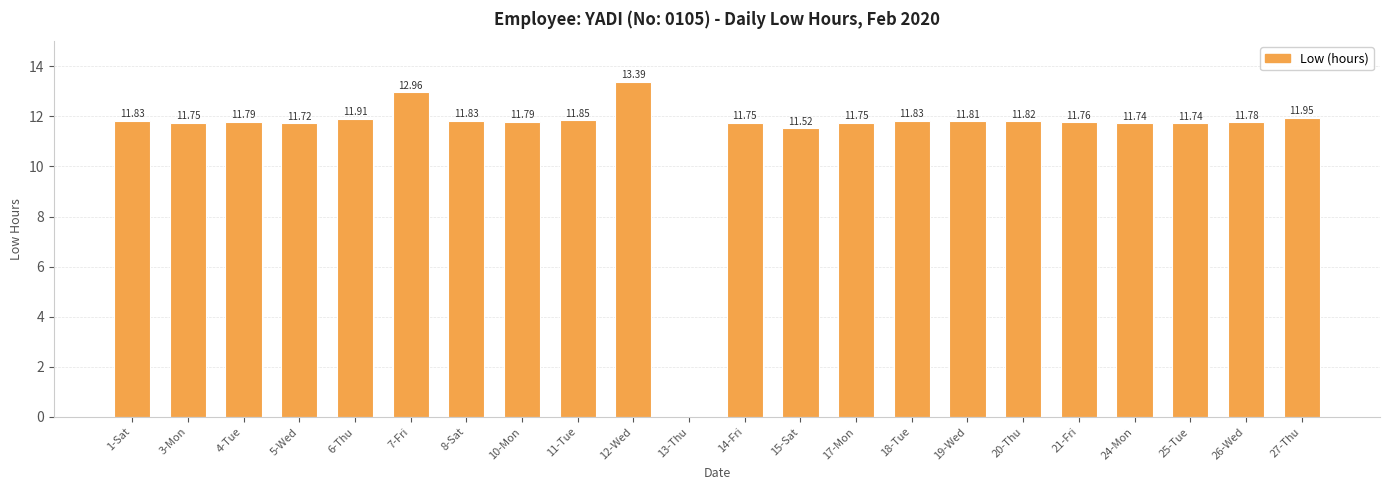

Which has a higher value, 20-Thu or 21-Fri?

20-Thu